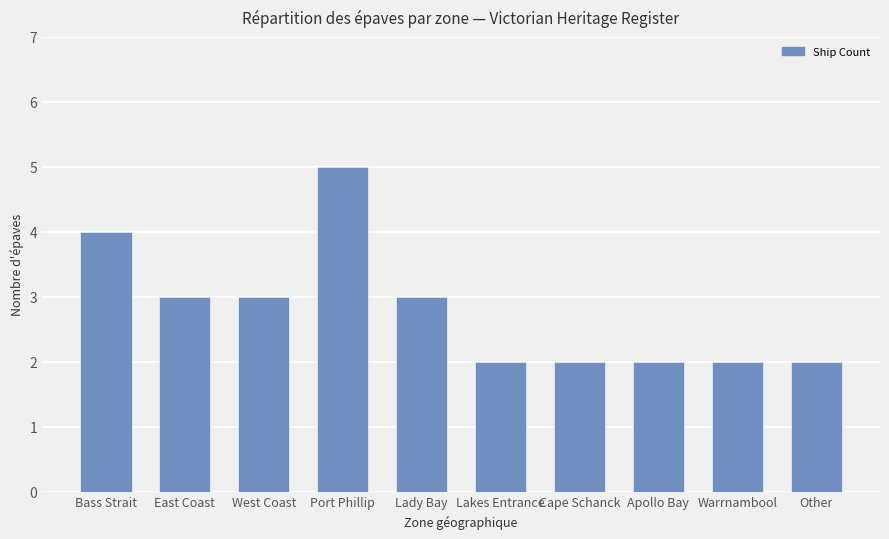

At which category does the chart reach its peak across all series?

Port Phillip